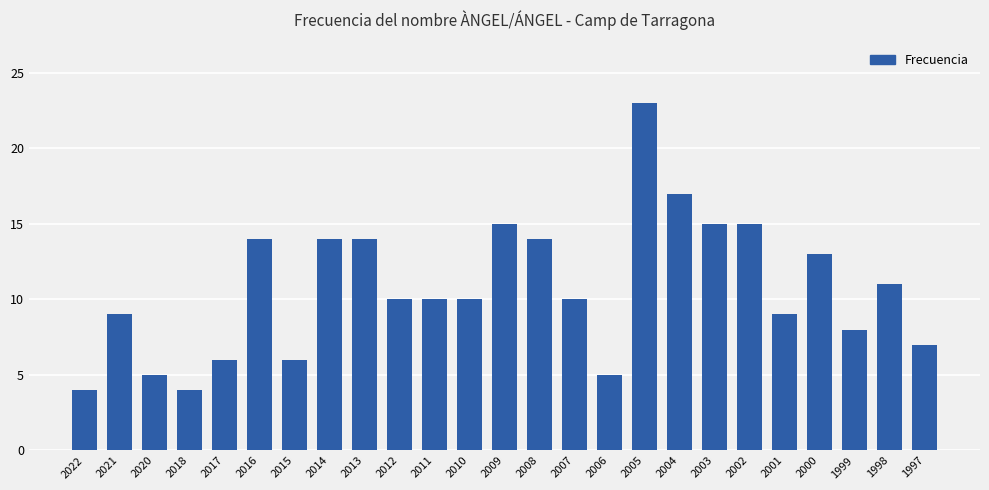

What is the sum of all values?

268